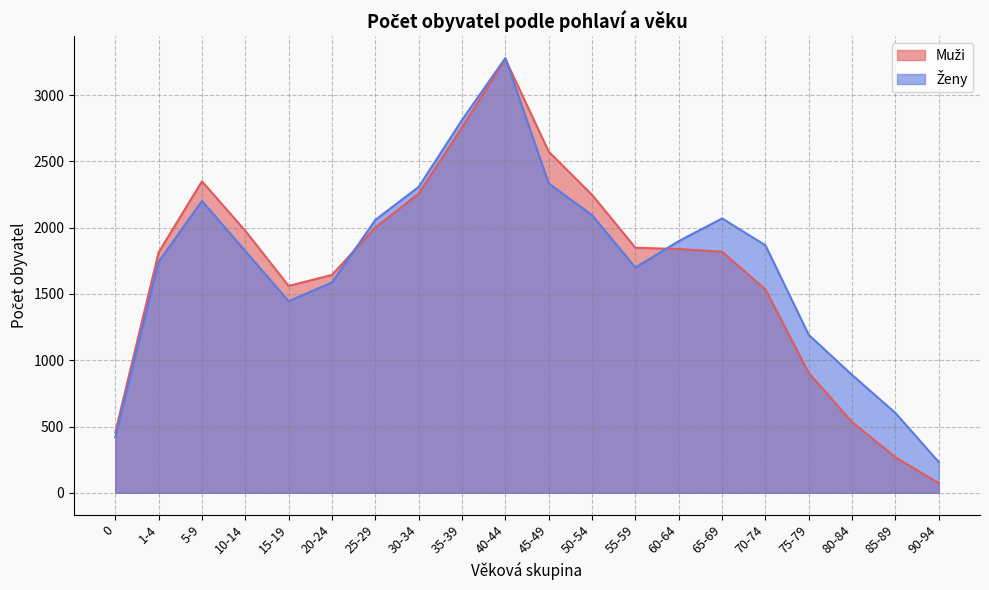

Rank the categories by Ženy value from lowest to highest.

90-94, 0, 85-89, 80-84, 75-79, 15-19, 20-24, 55-59, 1-4, 10-14, 70-74, 60-64, 25-29, 65-69, 50-54, 5-9, 30-34, 45-49, 35-39, 40-44